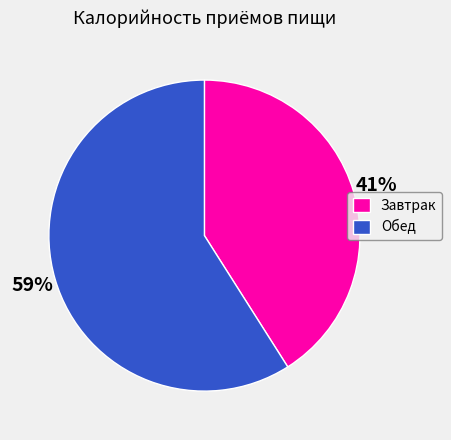

Does any single category account for the majority?

Yes